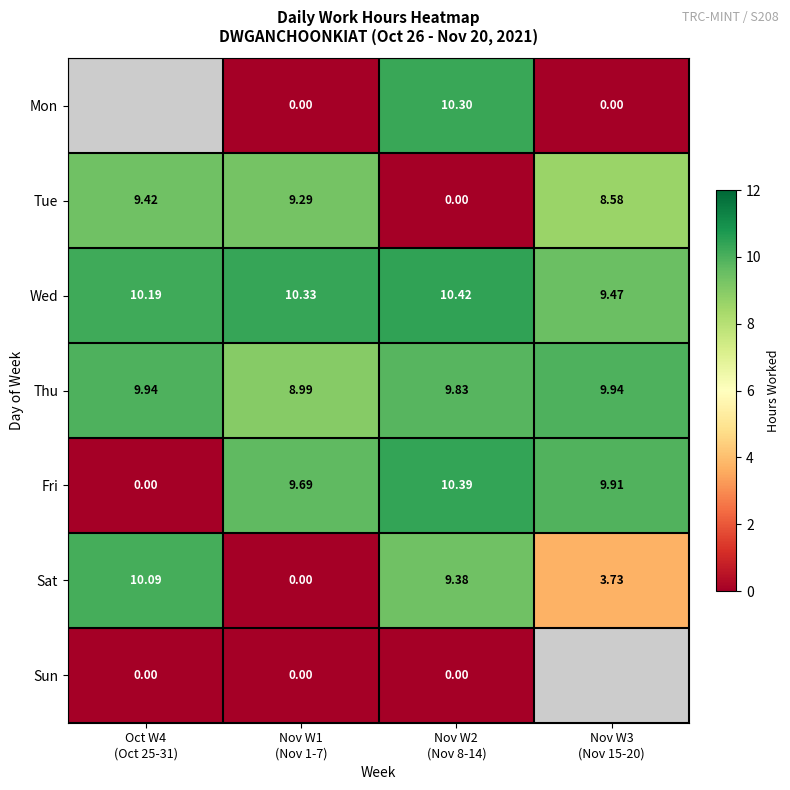

Which series has the widest spread of values?

Fri